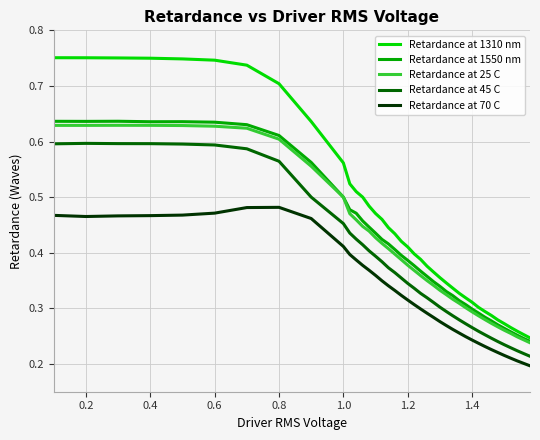

True or false: Retardance at 1550 nm and Retardance at 70 C cross at least once.

False